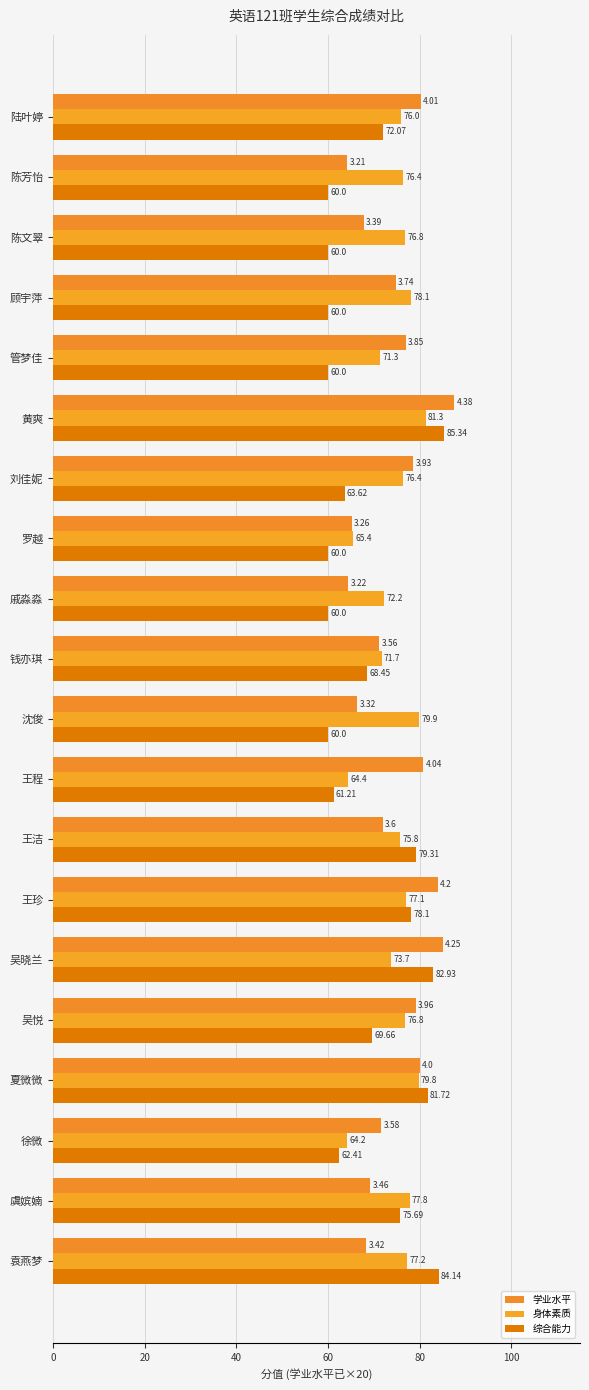

What is the minimum value for 学业水平?

64.2